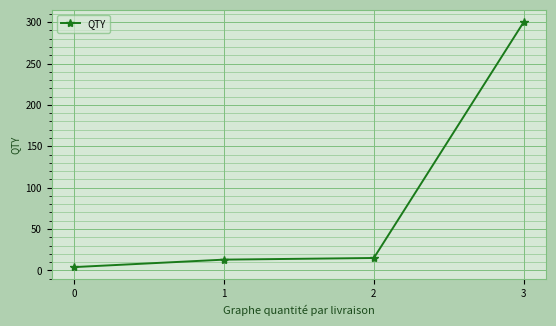

What is the sum of all values?

332